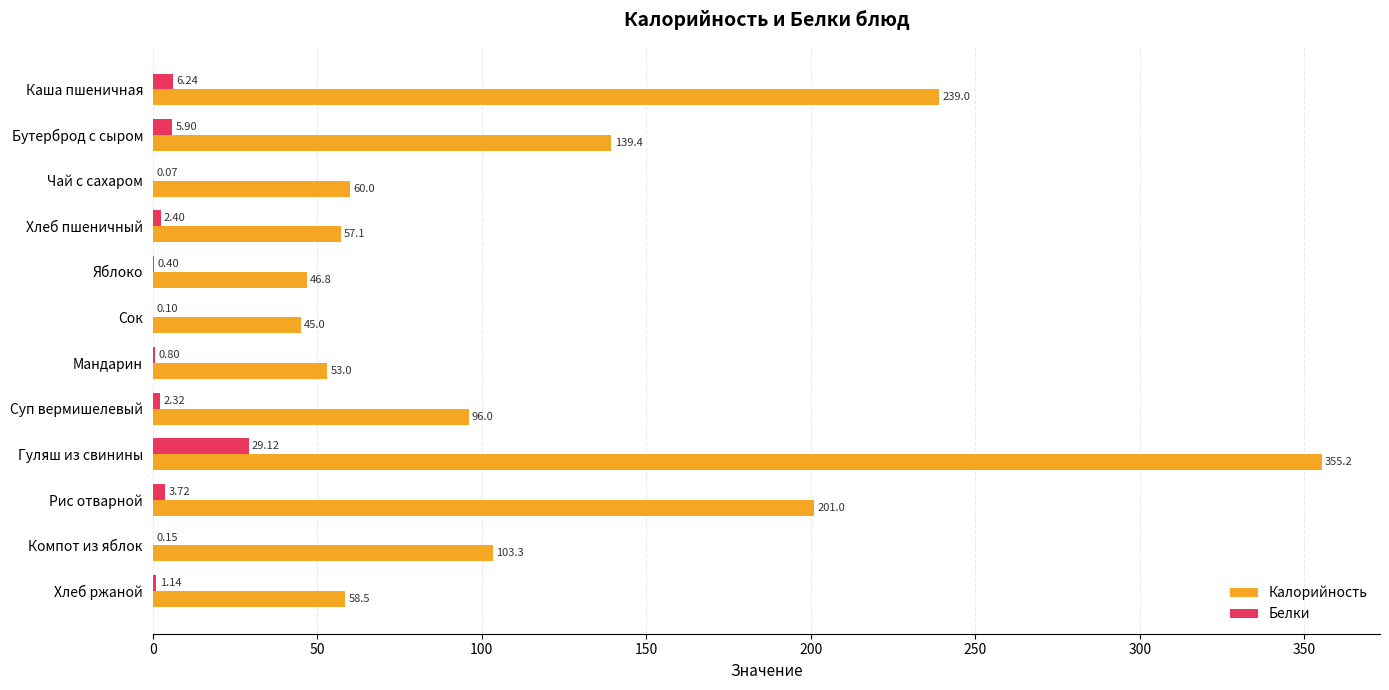

What is the sum of all Калорийность values?

1454.4